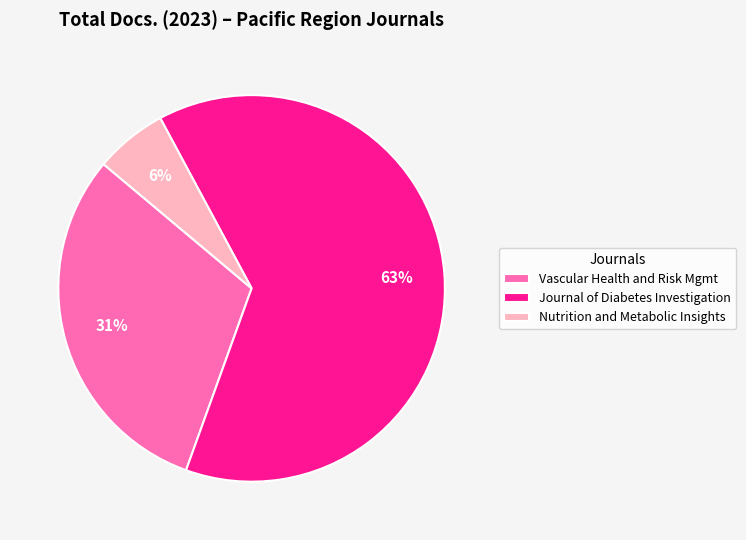

Which category accounts for the majority?

Journal of Diabetes Investigation